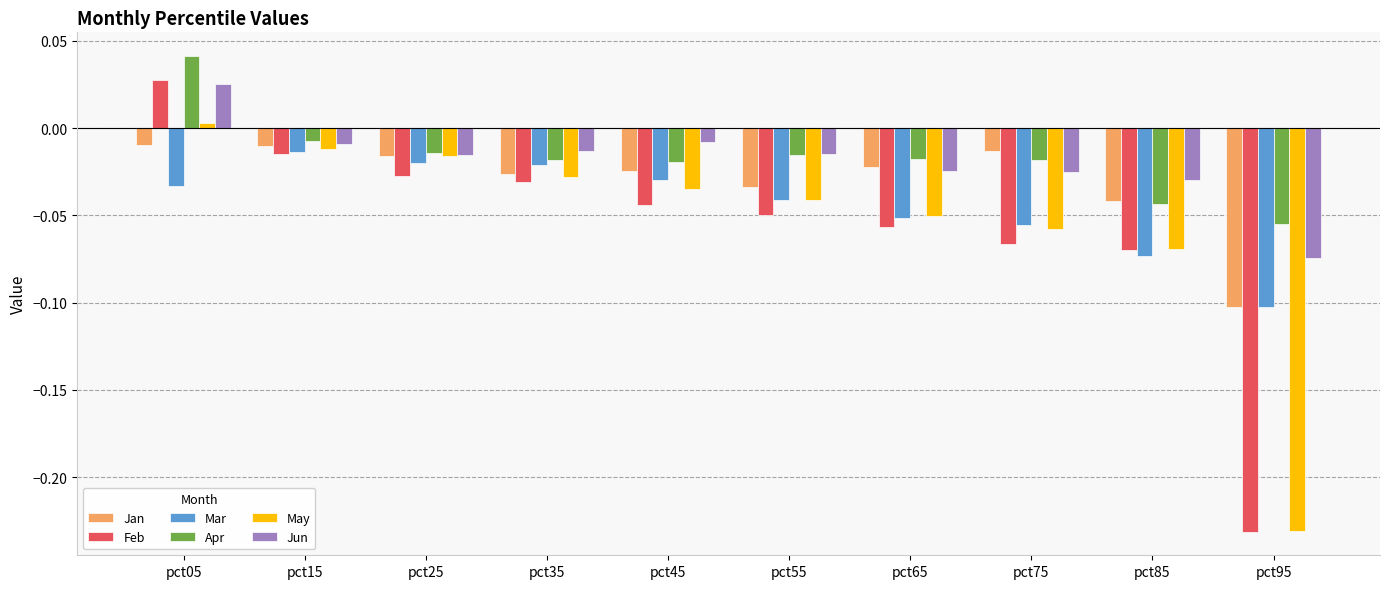

At which category does the chart reach its minimum across all series?

pct95